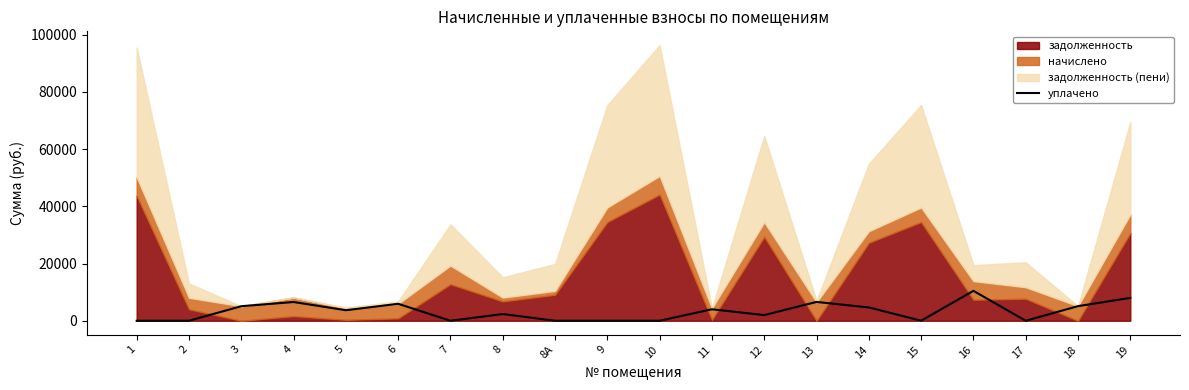

What is the label of the 16th point from the left?

15